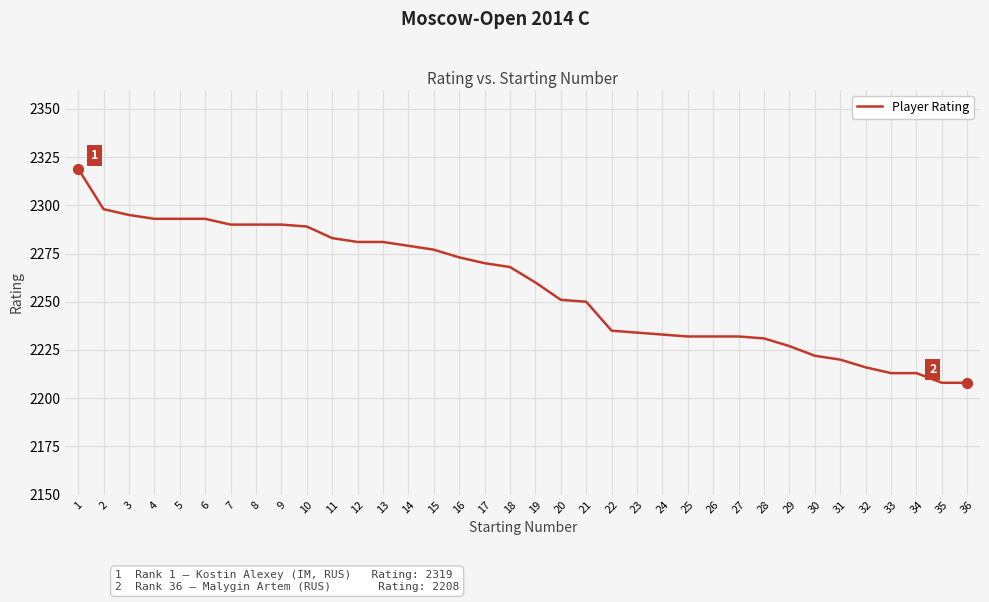

Which has a higher value, 3 or 30?

3